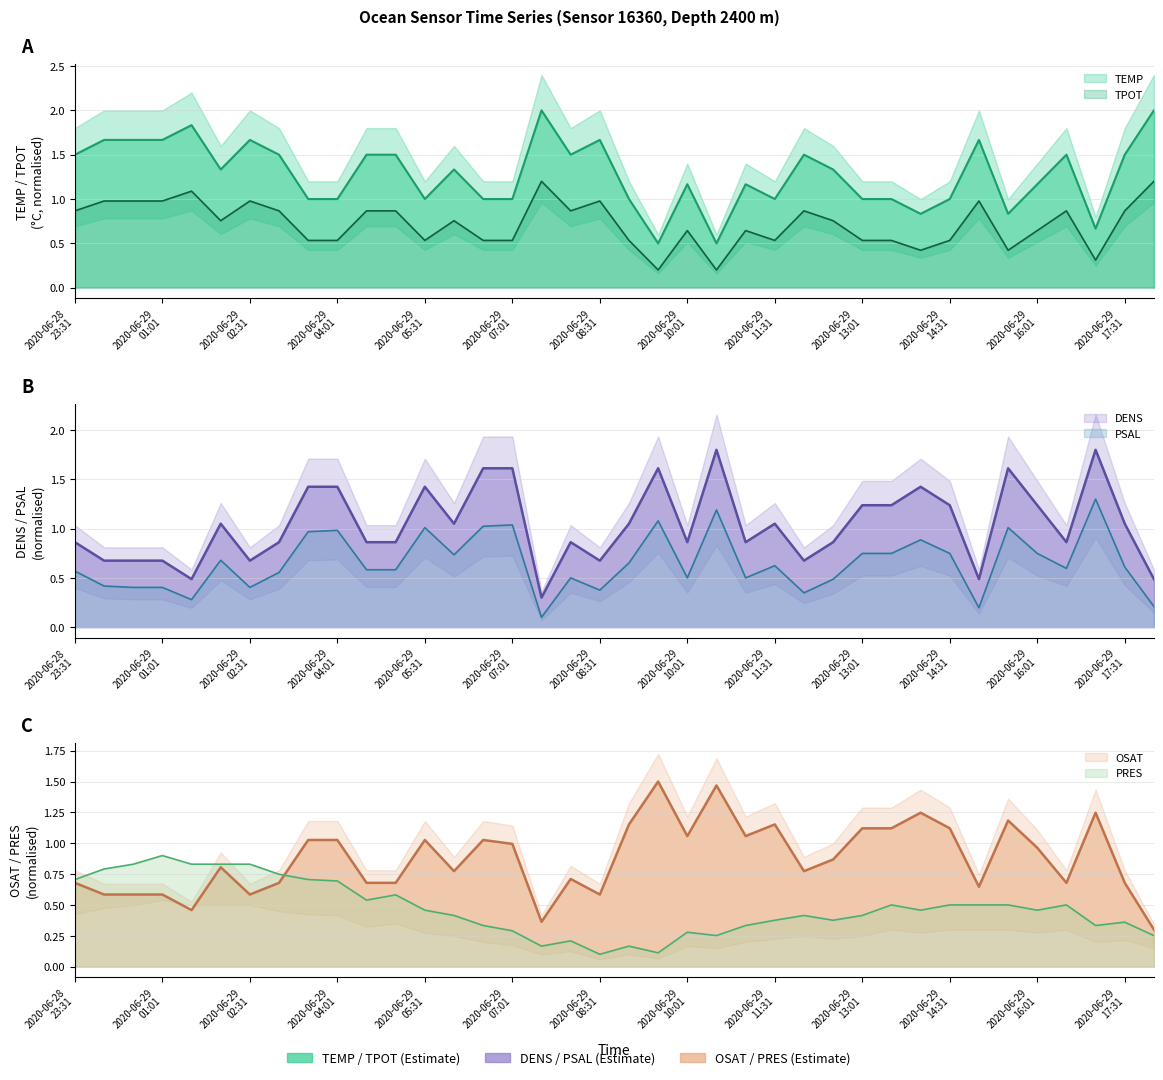

Reading left to right, extract all data points from this chart.

PSAL: 0.6	0.4	0.4	0.4	0.3	0.7	0.4	0.6	1.0	1.0	0.6	0.6	1.0	0.7	1.0	1.0	0.1	0.5	0.4	0.7	1.1	0.5	1.2	0.5	0.6	0.3	0.5	0.7	0.7	0.9	0.7	0.2	1.0	0.7	0.6	1.3	0.6	0.2
PRES: 0.7	0.8	0.8	0.9	0.8	0.8	0.8	0.7	0.7	0.7	0.5	0.6	0.5	0.4	0.3	0.3	0.2	0.2	0.1	0.2	0.1	0.3	0.3	0.3	0.4	0.4	0.4	0.4	0.5	0.5	0.5	0.5	0.5	0.5	0.5	0.3	0.4	0.3
OSAT: 0.7	0.6	0.6	0.6	0.5	0.8	0.6	0.7	1.0	1.0	0.7	0.7	1.0	0.8	1.0	1.0	0.4	0.7	0.6	1.2	1.5	1.1	1.5	1.1	1.2	0.8	0.9	1.1	1.1	1.2	1.1	0.6	1.2	1.0	0.7	1.2	0.7	0.3
TEMP: 1.5	1.7	1.7	1.7	1.8	1.3	1.7	1.5	1.0	1.0	1.5	1.5	1.0	1.3	1.0	1.0	2.0	1.5	1.7	1.0	0.5	1.2	0.5	1.2	1.0	1.5	1.3	1.0	1.0	0.8	1.0	1.7	0.8	1.2	1.5	0.7	1.5	2.0
TPOT: 0.9	1.0	1.0	1.0	1.1	0.8	1.0	0.9	0.5	0.5	0.9	0.9	0.5	0.8	0.5	0.5	1.2	0.9	1.0	0.5	0.2	0.6	0.2	0.6	0.5	0.9	0.8	0.5	0.5	0.4	0.5	1.0	0.4	0.6	0.9	0.3	0.9	1.2
DENS: 0.9	0.7	0.7	0.7	0.5	1.0	0.7	0.9	1.4	1.4	0.9	0.9	1.4	1.0	1.6	1.6	0.3	0.9	0.7	1.0	1.6	0.9	1.8	0.9	1.0	0.7	0.9	1.2	1.2	1.4	1.2	0.5	1.6	1.2	0.9	1.8	1.0	0.5